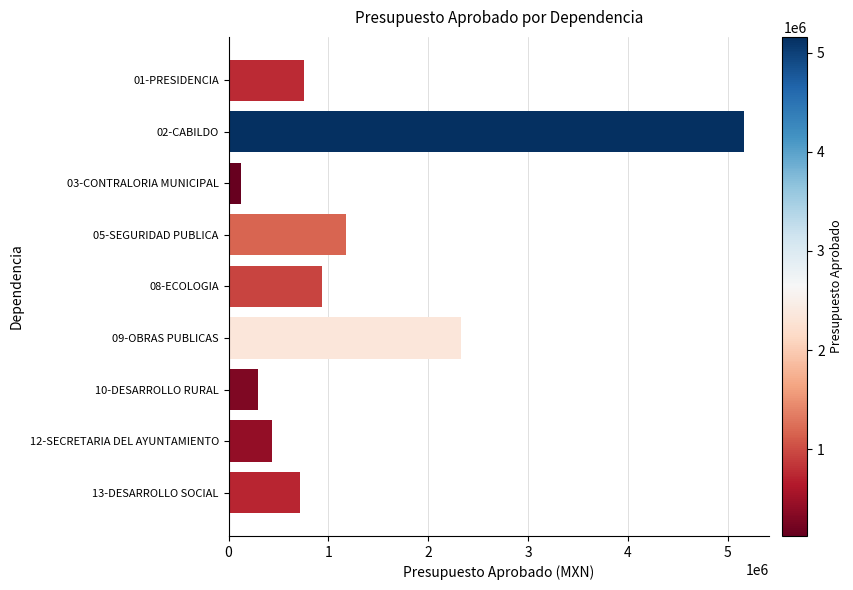

What is the label of the 5th bar from the top?

08-ECOLOGIA